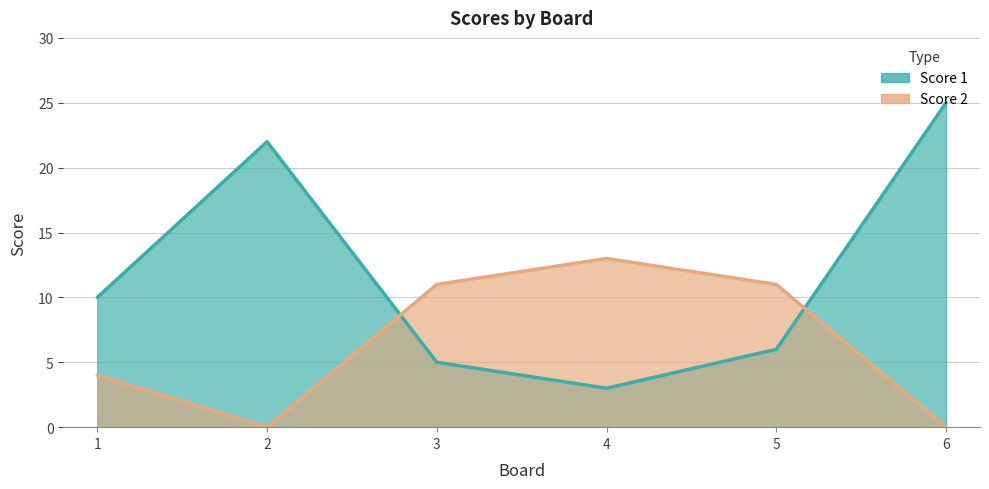

How many data points in Score 2 are less than 11?

3